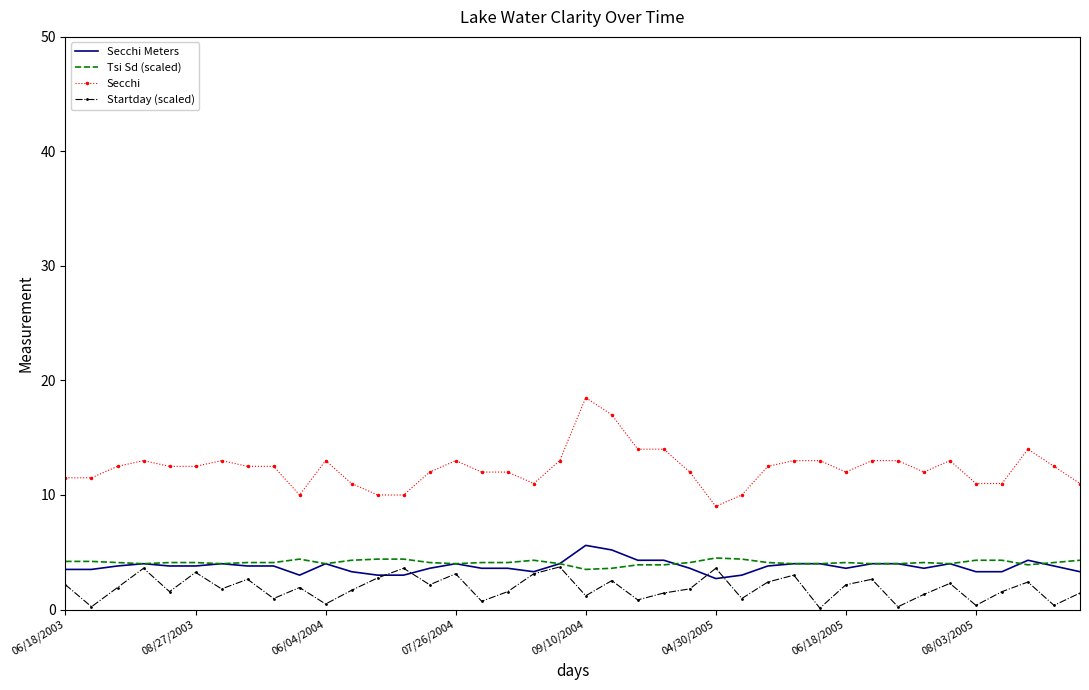

Which series has the widest spread of values?

Secchi